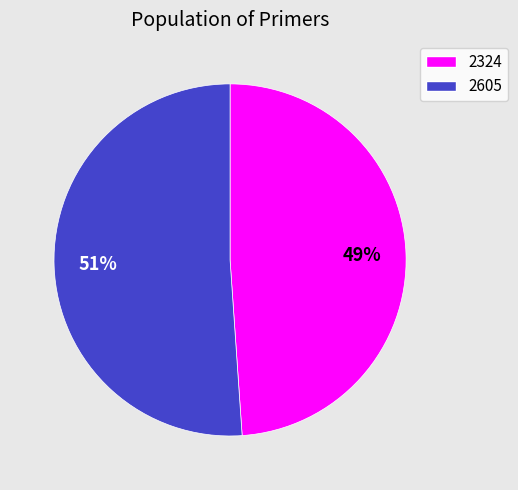

Combined, do 2324 and 2605 account for over 50%?

Yes